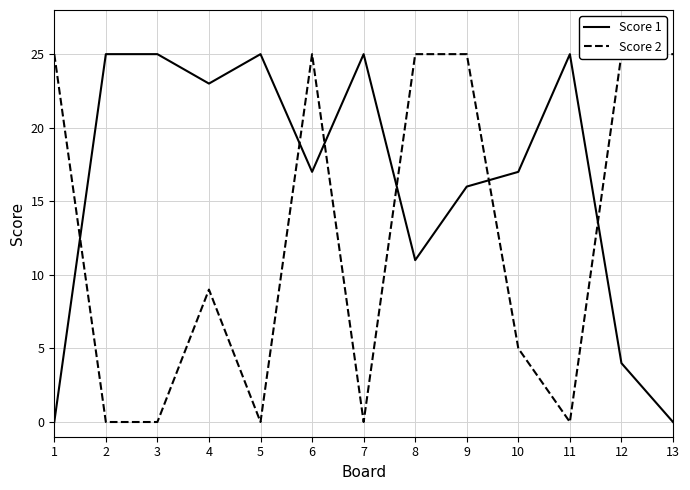

Where do Score 2 and Score 1 first cross each other?

1 and 2